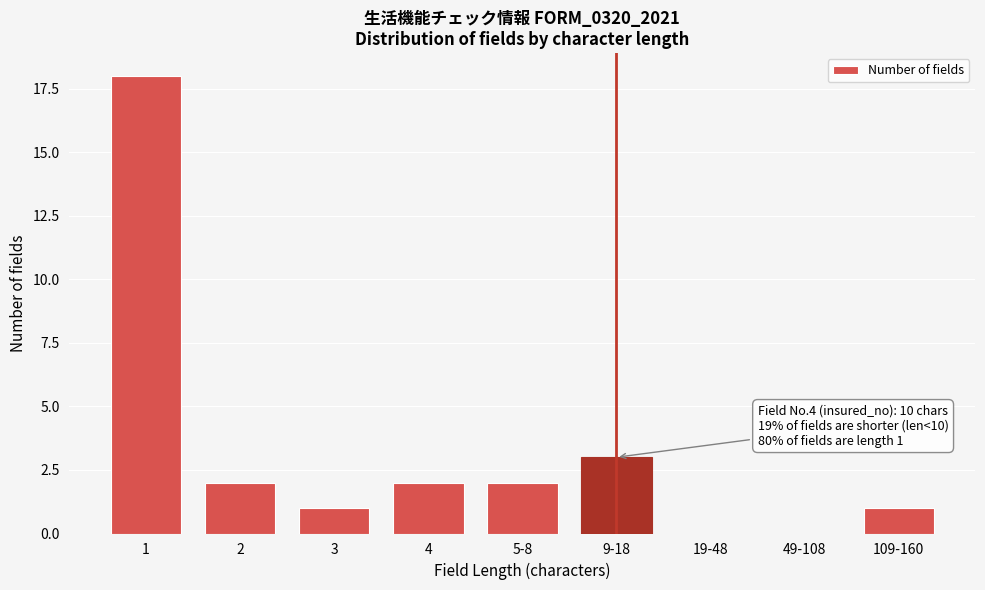

Reading right to left, transcribe all the data shown in this chart.

109-160=1	49-108=0	19-48=0	9-18=3	5-8=2	4=2	3=1	2=2	1=18